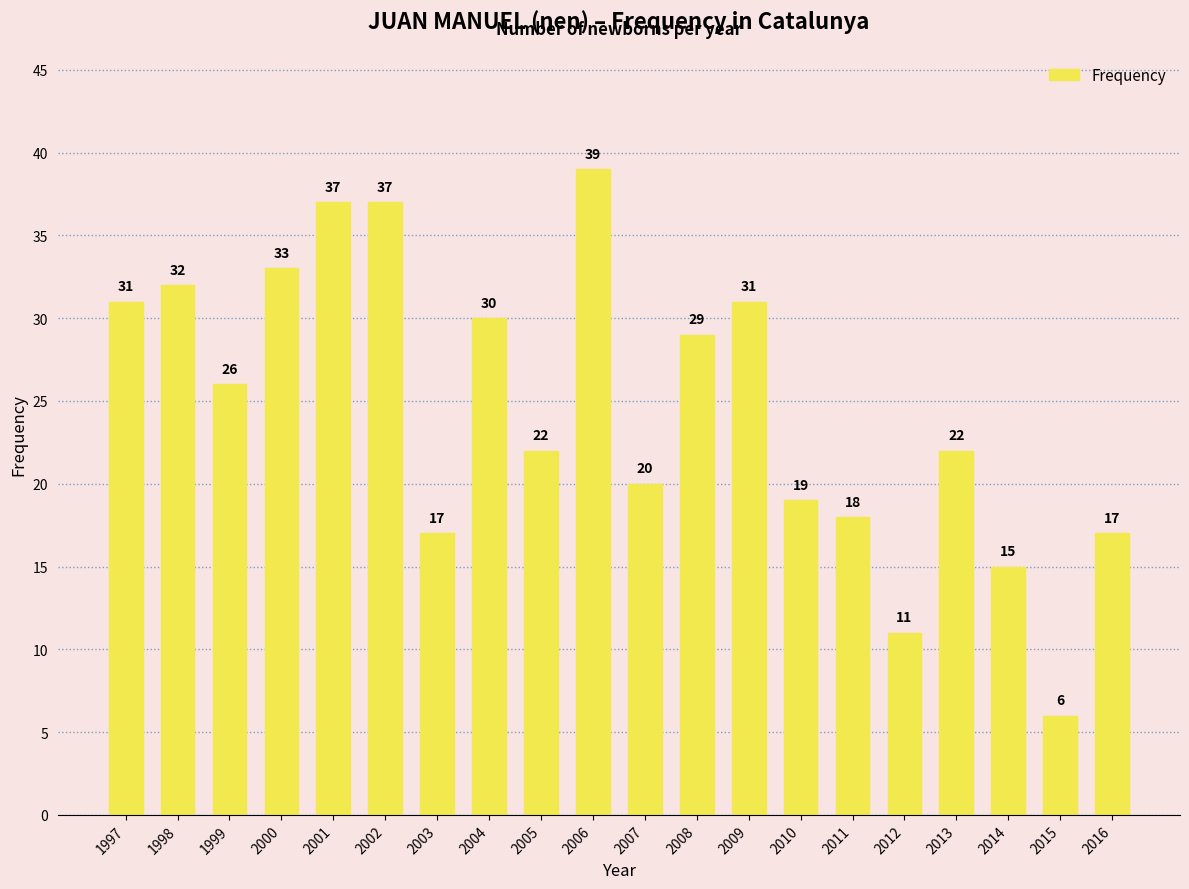

Is it true that the value at 2002 is 37?

True